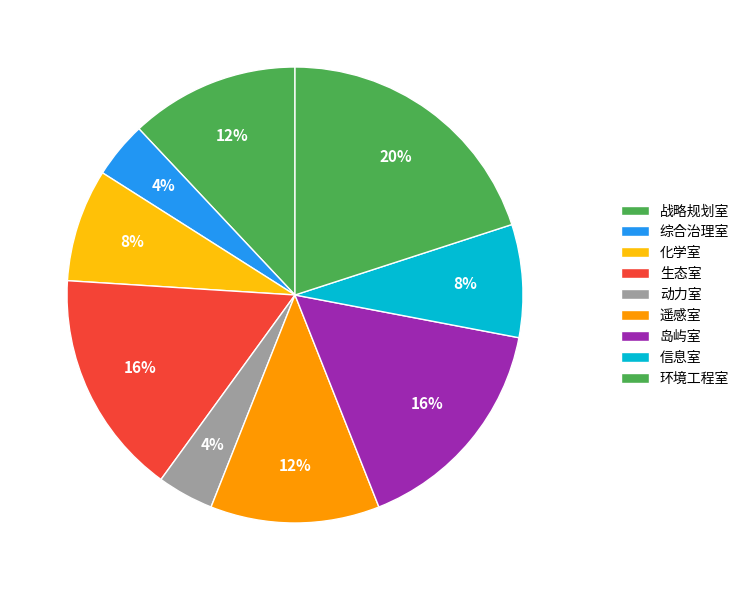

What percentage is the 生态室 slice, to the nearest percent?

16%